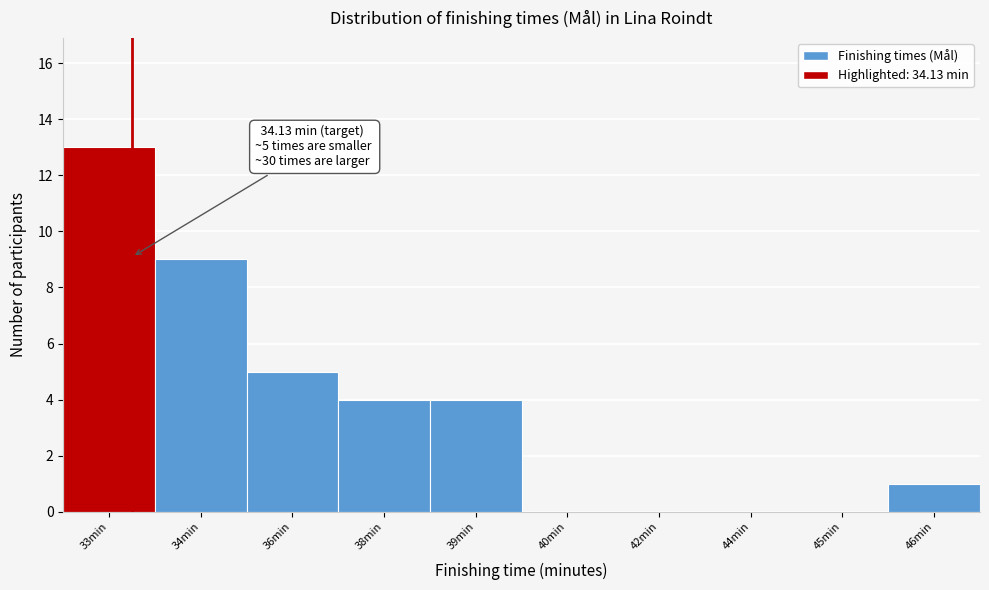

Reading right to left, extract all data points from this chart.

46min=1	45min=0	44min=0	42min=0	40min=0	39min=4	38min=4	36min=5	34min=9	33min=13